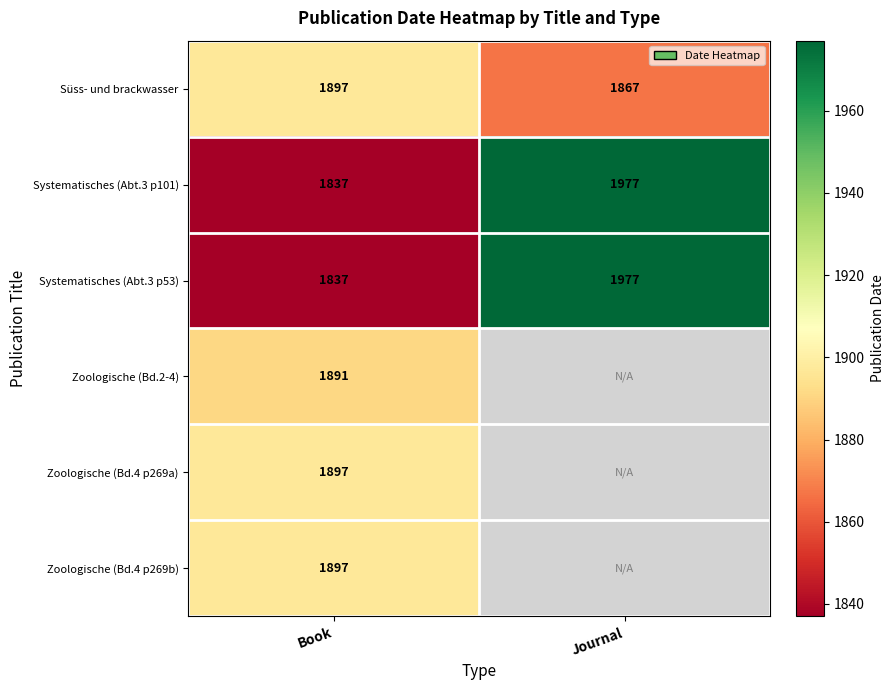

At how many categories does at least one series exceed 1840?

2